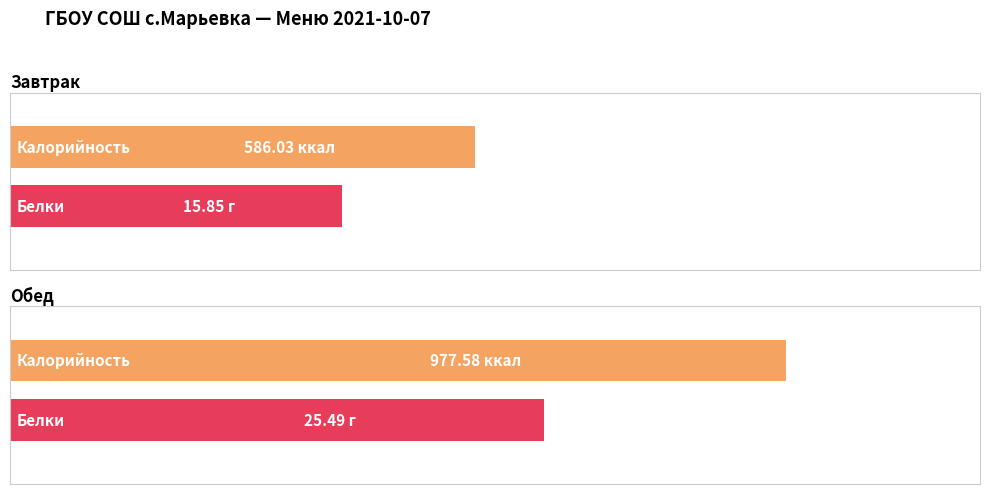

Is it true that Белки equals 4.2 at котлета из мяса с соусом?

False